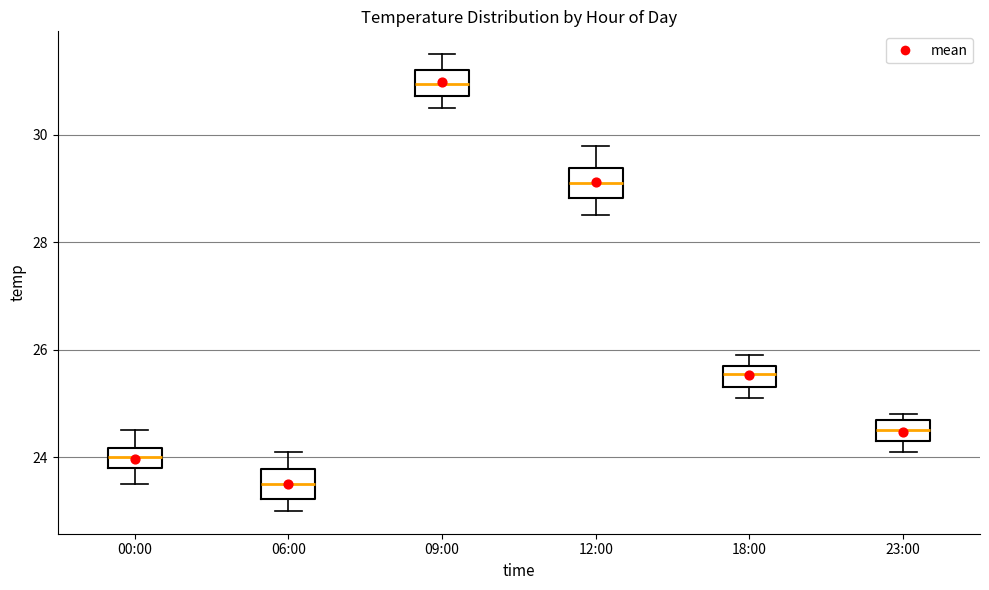

Where is the lower edge of the box for 18:00 on the y-axis? The values are not printed on the chart, so give them approximately, as read against the axis.

25.4